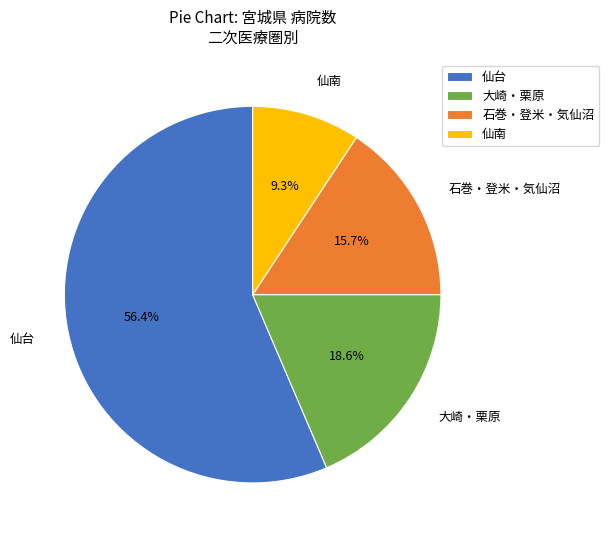

How many segments does this pie chart have?

4